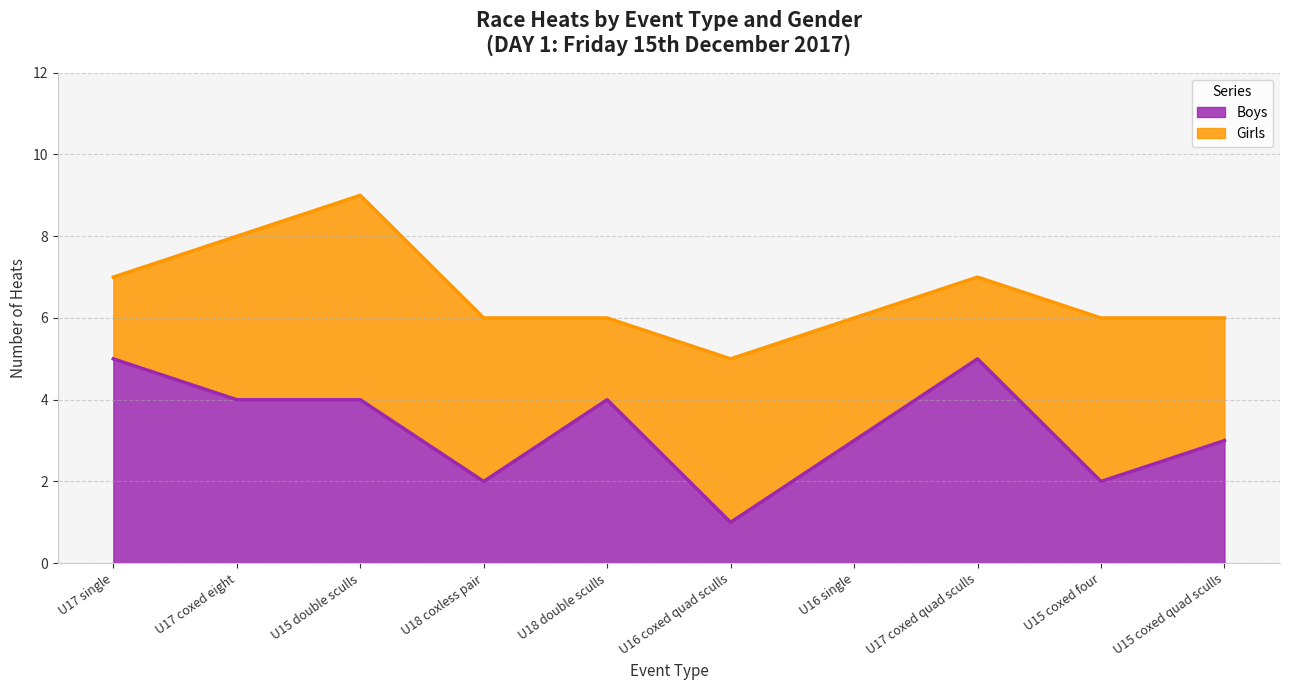

The chart shows a value of 5 at U17 single. True or false?

True